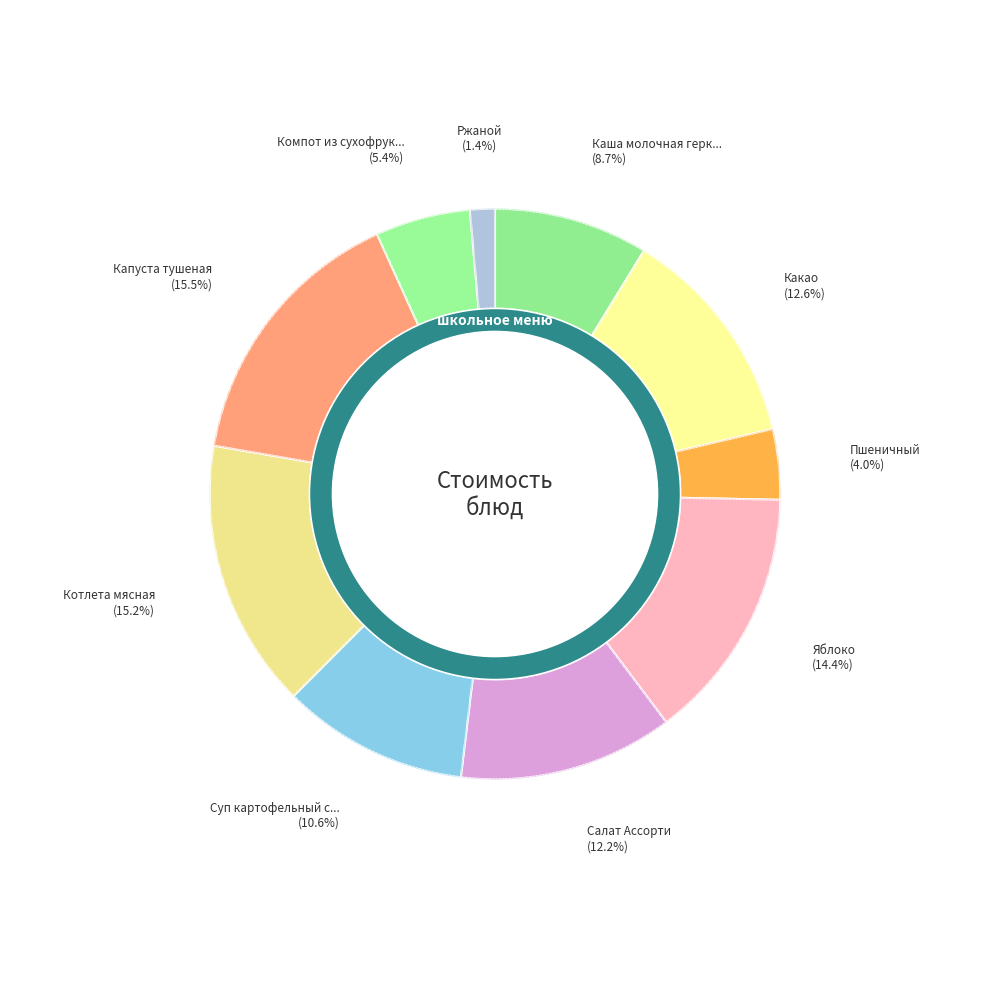

What is the largest slice in the pie chart?

Капуста тушеная